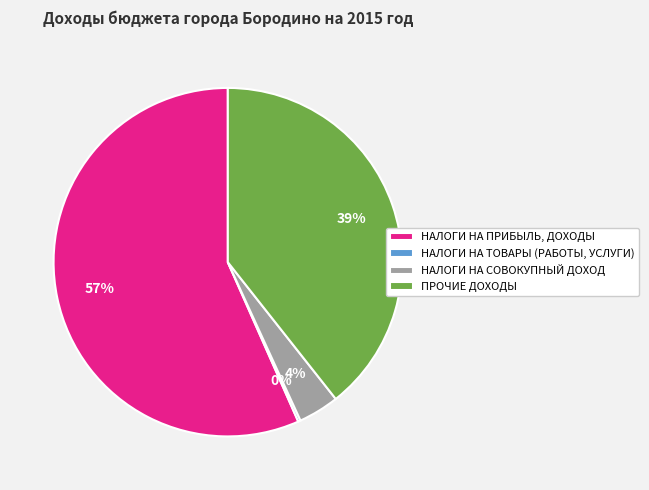

Does any single category account for the majority?

Yes